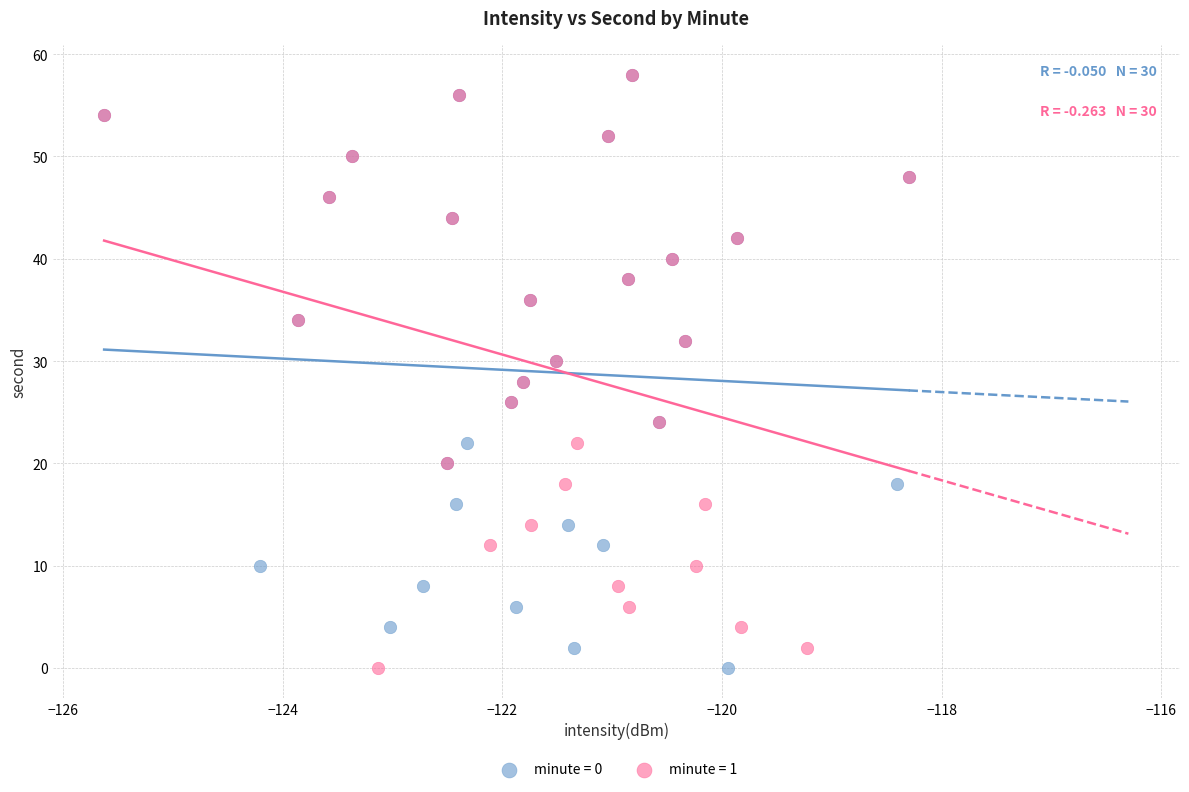

What are all the series names shown in the legend?

minute = 0, minute = 1